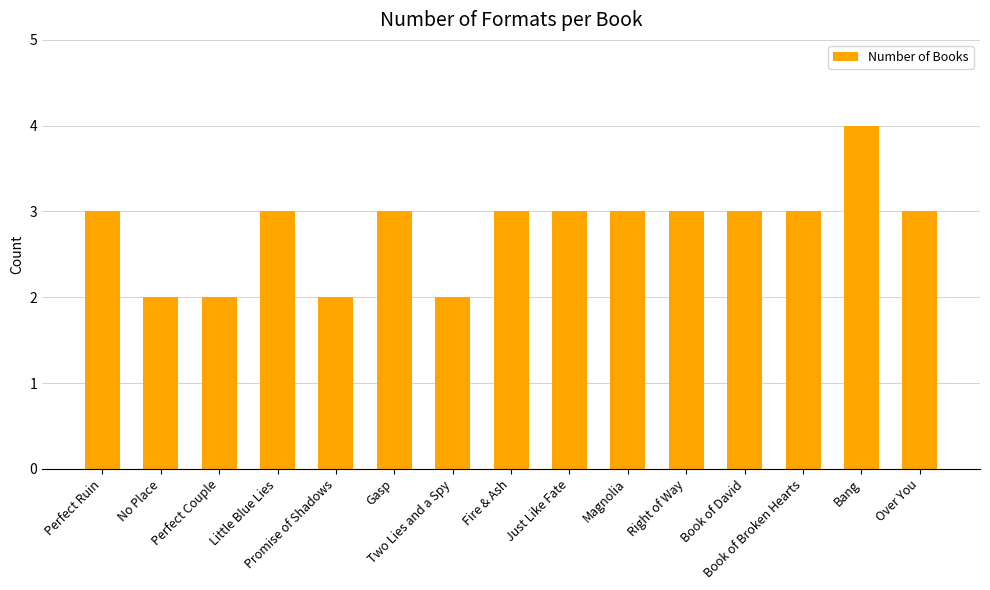

What is the maximum value shown in the chart?

4